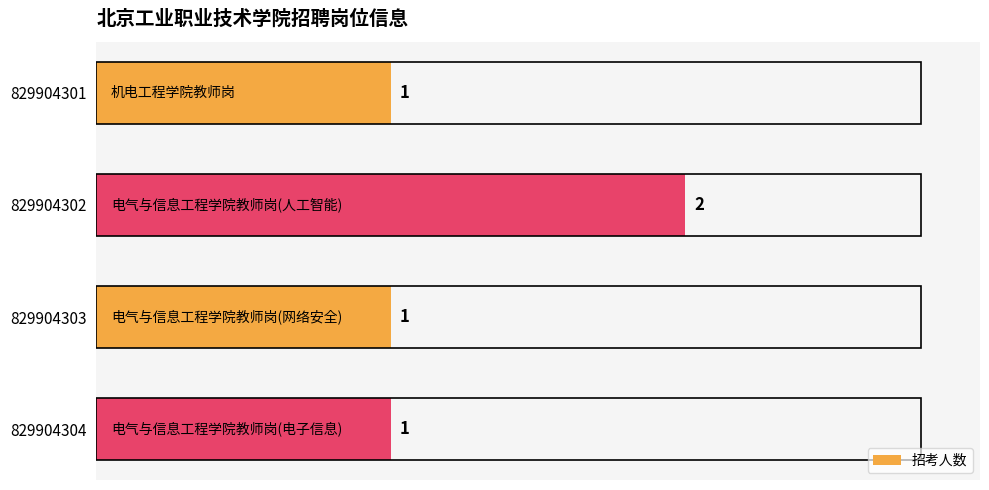

What is the change in value from 829904301 to 829904302?

+1